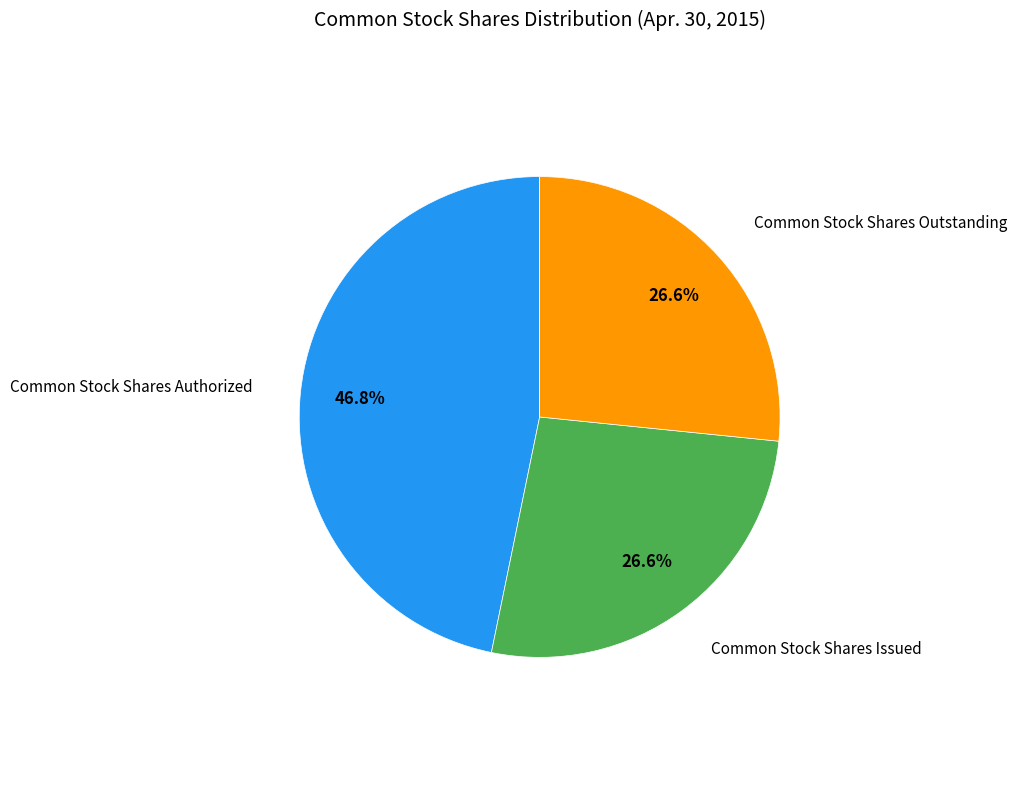

Is there any slice that represents more than half of the pie?

No